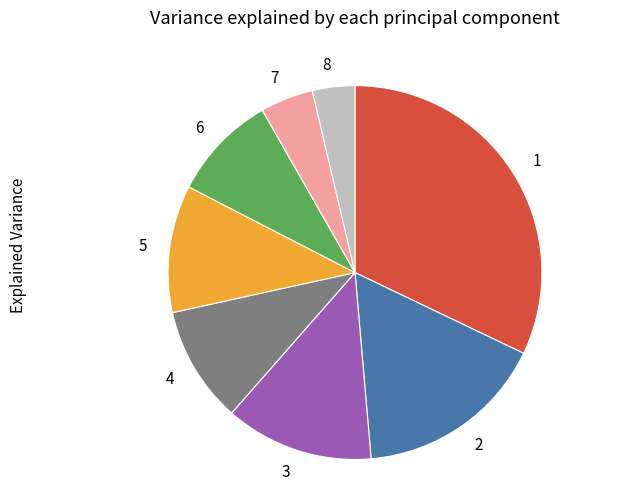

Is 3 the majority of the pie?

No